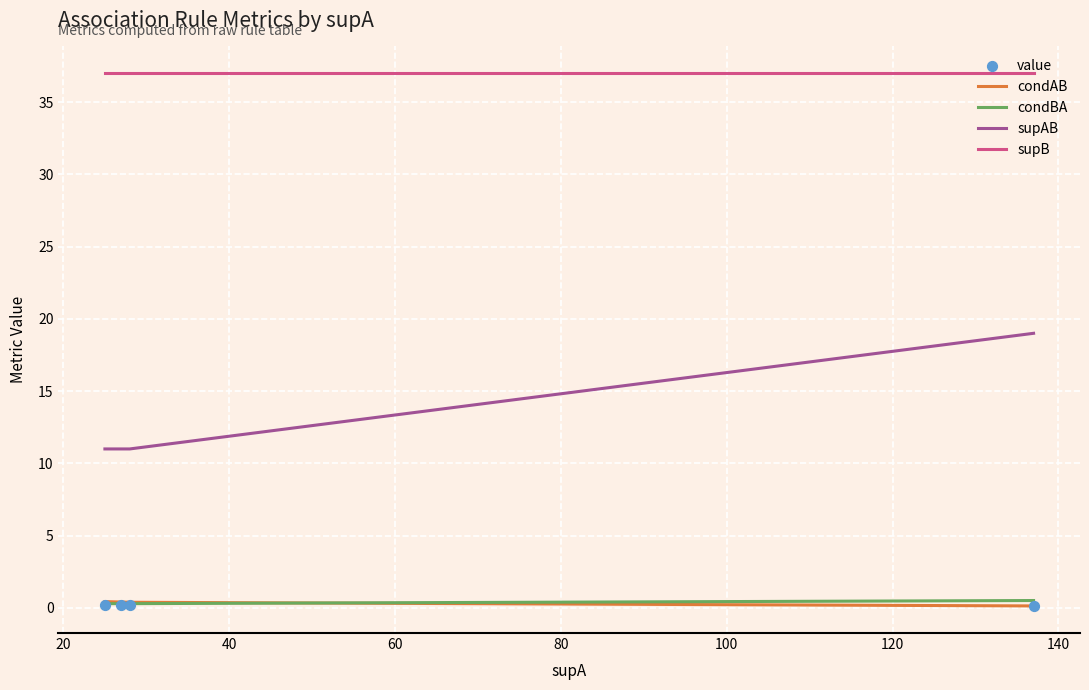

Which series contains the lowest Y value?

value